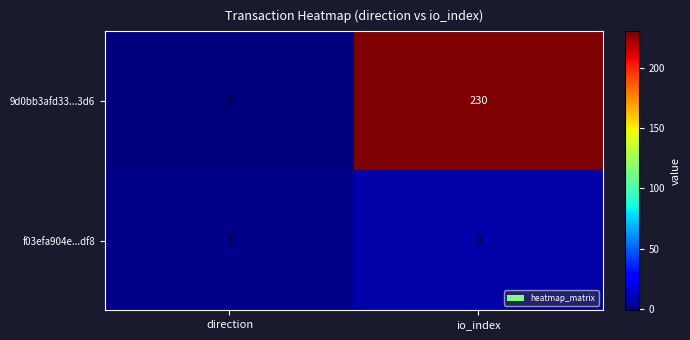

What is the sum of all 9d0bb3afd33...3d6 values?

229